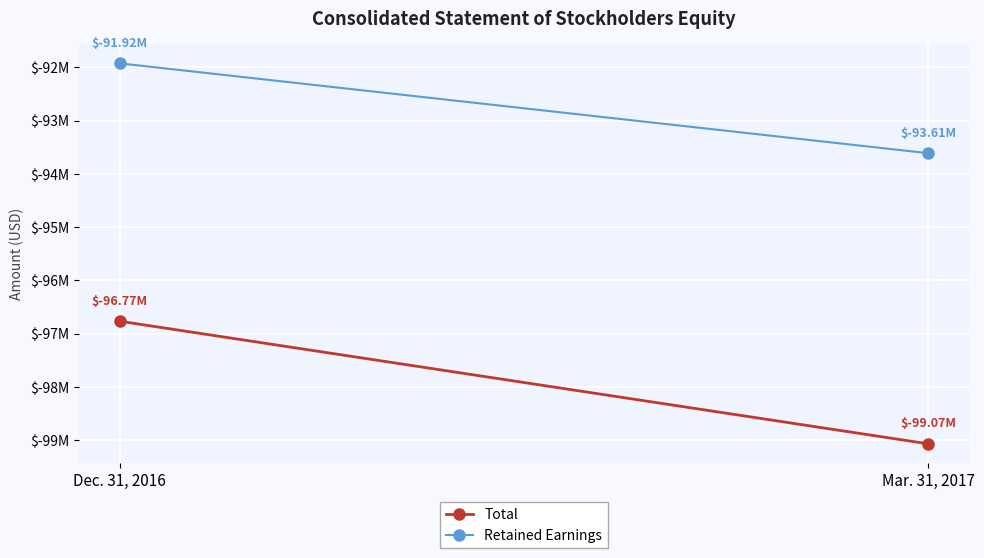

Is the value of Total at Mar. 31, 2017 greater than the value of Retained Earnings at Dec. 31, 2016?

No